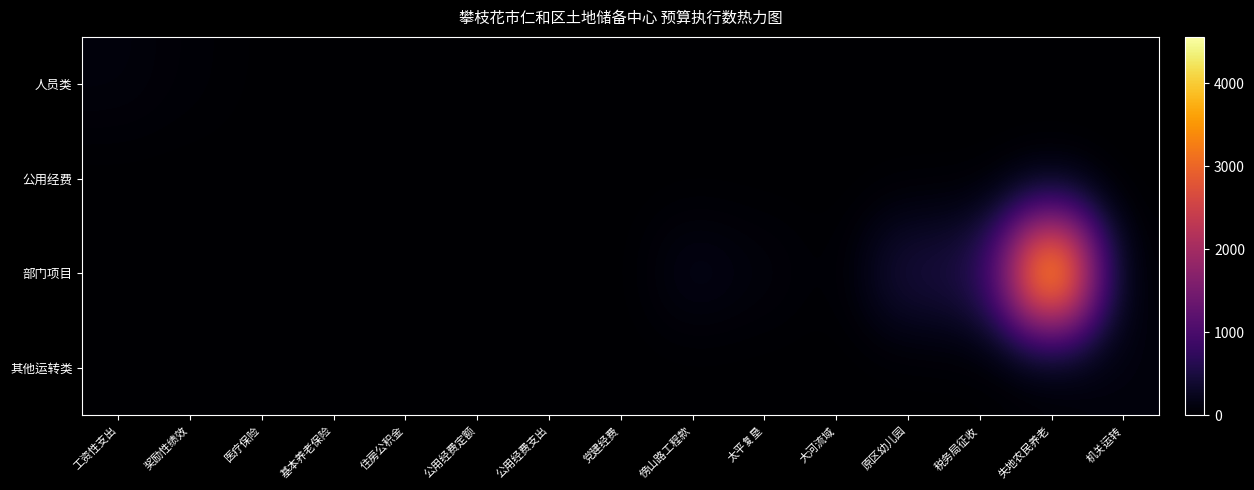

Reading right to left, list all the values displayed in this chart.

人员类: 机关运转=0.0	失地农民养老=0.0	税务局征收=0.0	原区幼儿园=0.0	大河流域=0.0	太平复垦=0.0	傍山路工程款=0.0	党建经费=0.0	公用经费支出=0.0	公用经费定额=0.0	住房公积金=15.7	基本养老保险=12.6	医疗保险=10.7	奖励性绩效=47.7	工资性支出=102.8
公用经费: 机关运转=0.0	失地农民养老=0.0	税务局征收=0.0	原区幼儿园=0.0	大河流域=0.0	太平复垦=0.0	傍山路工程款=0.0	党建经费=0.0	公用经费支出=7.0	公用经费定额=2.6	住房公积金=0.0	基本养老保险=0.0	医疗保险=0.0	奖励性绩效=0.0	工资性支出=0.0
部门项目: 机关运转=0.0	失地农民养老=4558.9	税务局征收=541.6	原区幼儿园=512.0	大河流域=4.4	太平复垦=100.0	傍山路工程款=190.0	党建经费=0.0	公用经费支出=0.0	公用经费定额=0.0	住房公积金=0.0	基本养老保险=0.0	医疗保险=0.0	奖励性绩效=0.0	工资性支出=0.0
其他运转类: 机关运转=99.4	失地农民养老=0.0	税务局征收=0.0	原区幼儿园=0.0	大河流域=0.0	太平复垦=0.0	傍山路工程款=0.0	党建经费=0.0	公用经费支出=0.0	公用经费定额=0.0	住房公积金=0.0	基本养老保险=0.0	医疗保险=0.0	奖励性绩效=0.0	工资性支出=0.0